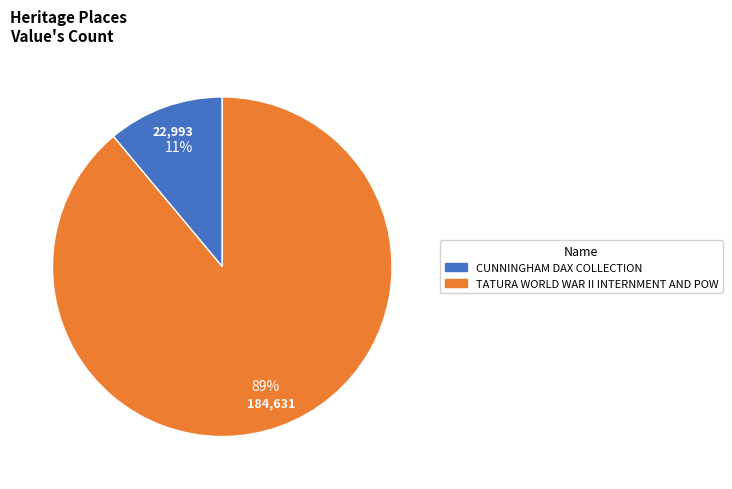

What percentage is the TATURA WORLD WAR II INTERNMENT AND POW slice, to the nearest percent?

89%